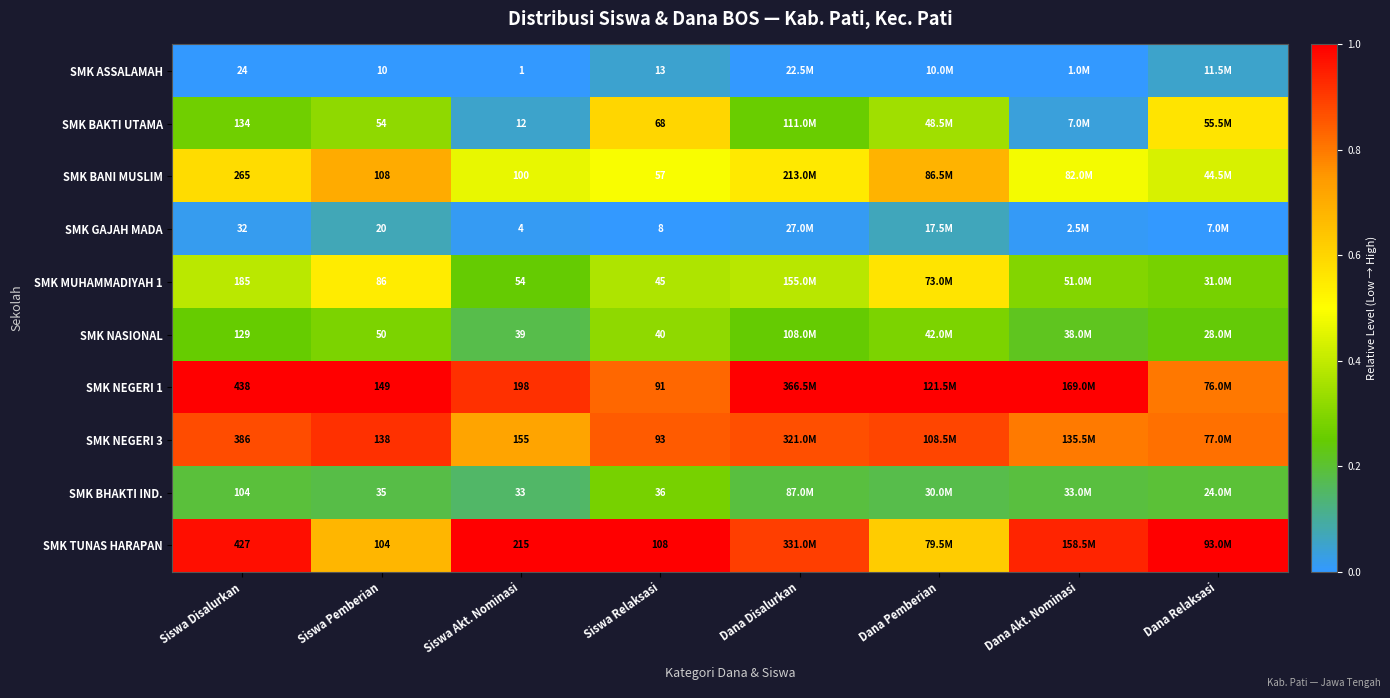

Is the value of SMK NEGERI 3 at Siswa Relaksasi greater than the value of SMK ASSALAMAH at Siswa Disalurkan?

Yes